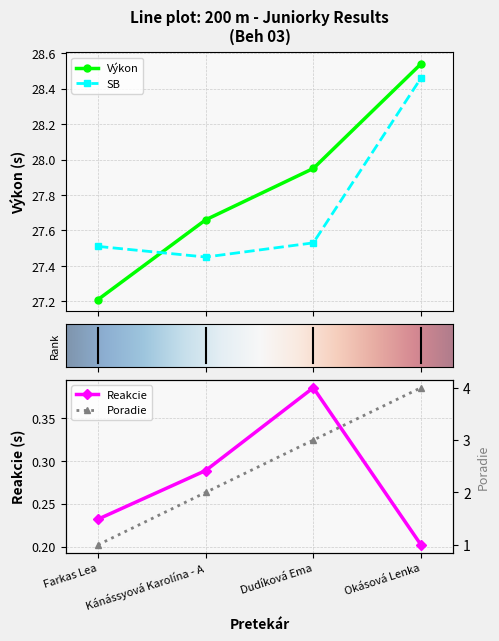

Which series changed the most between Kánássyová Karolína - A and Dudíková Ema?

Poradie